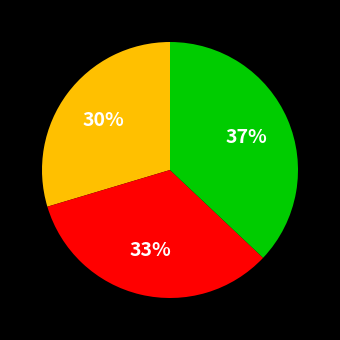

Is there any slice that represents more than half of the pie?

No